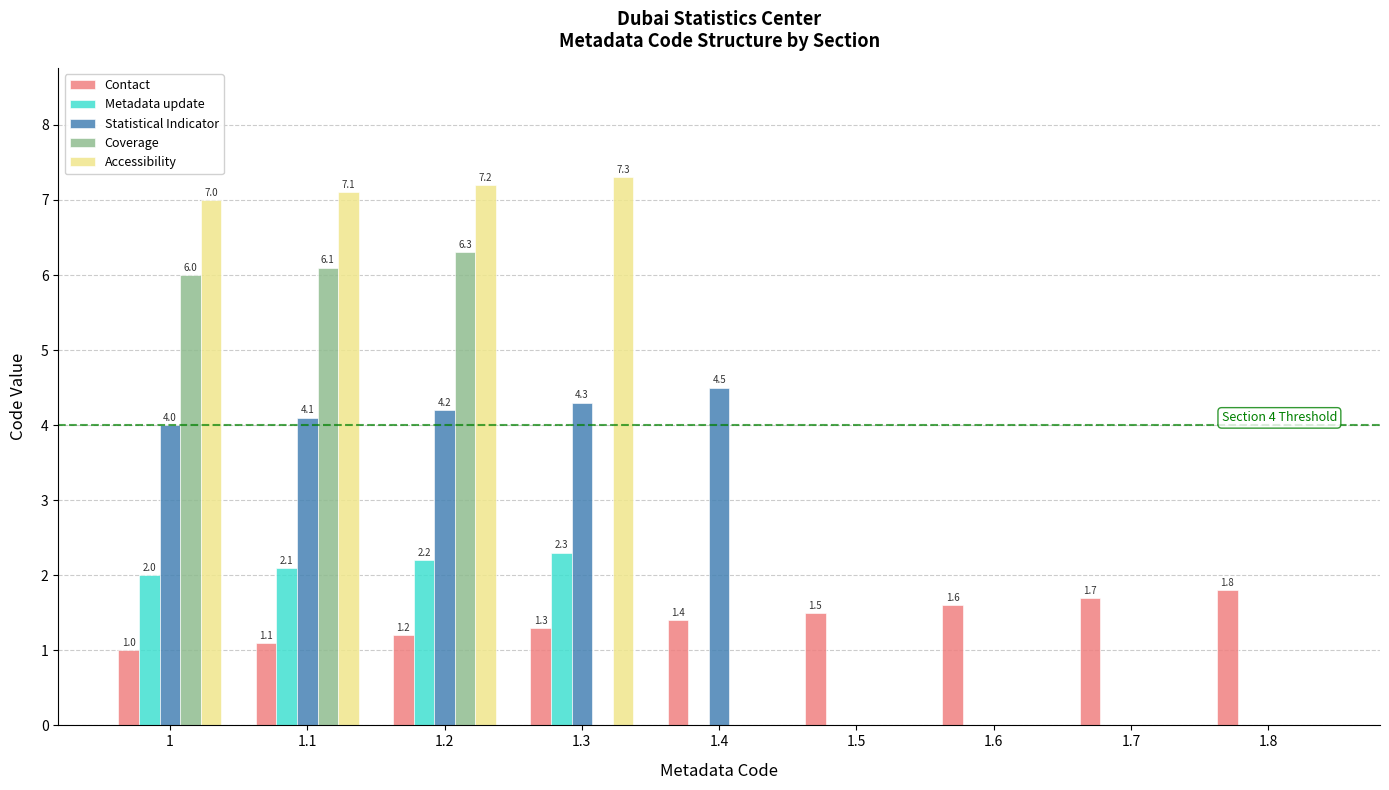

Which label corresponds to the largest value in the chart?

1.3